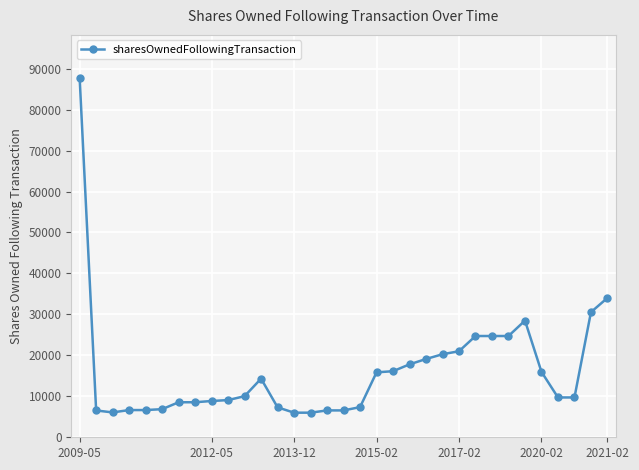

What is the sum of all values?

532486